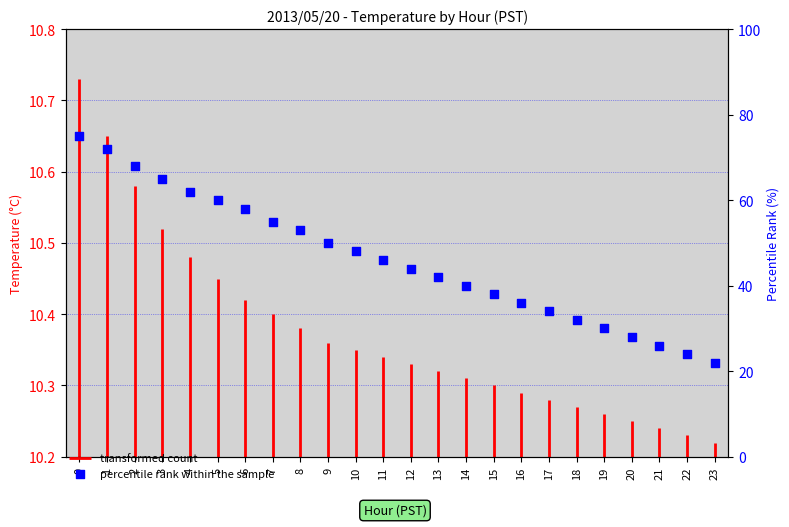

What is the change in value from 1 to 13?

-30